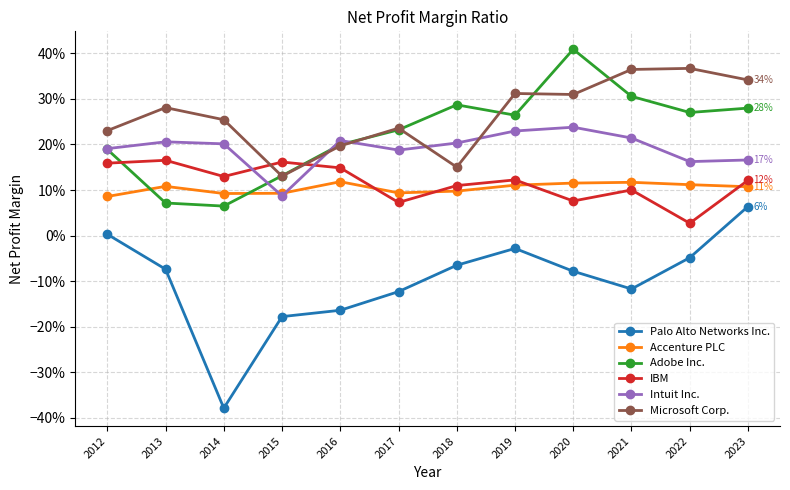

True or false: Microsoft Corp. and Palo Alto Networks Inc. cross at least once.

False